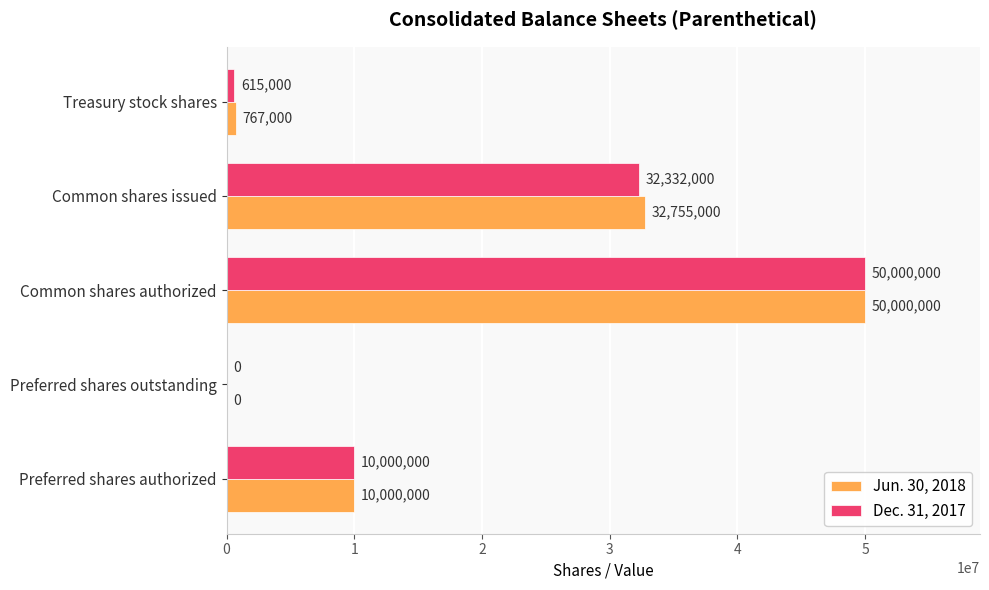

Is it true that Dec. 31, 2017 equals 32792858 at Preferred shares outstanding?

False